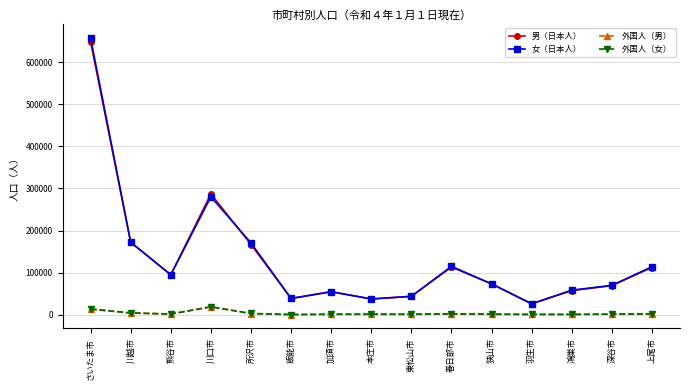

What is the sum of the 女（日本人） values at 東松山市 and 鴻巣市?

102260